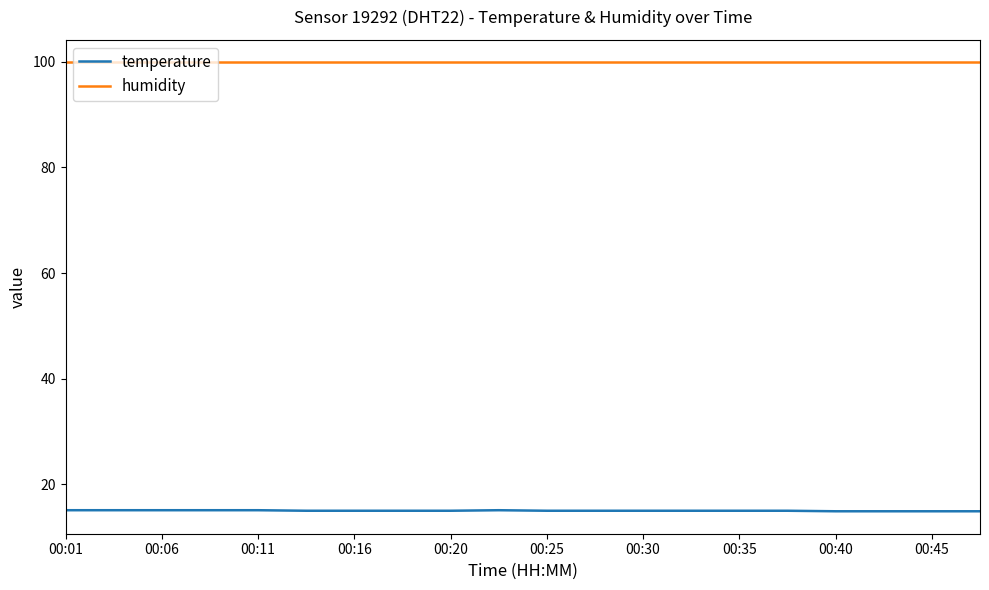

List the series in order of their peak value, highest first.

humidity, temperature